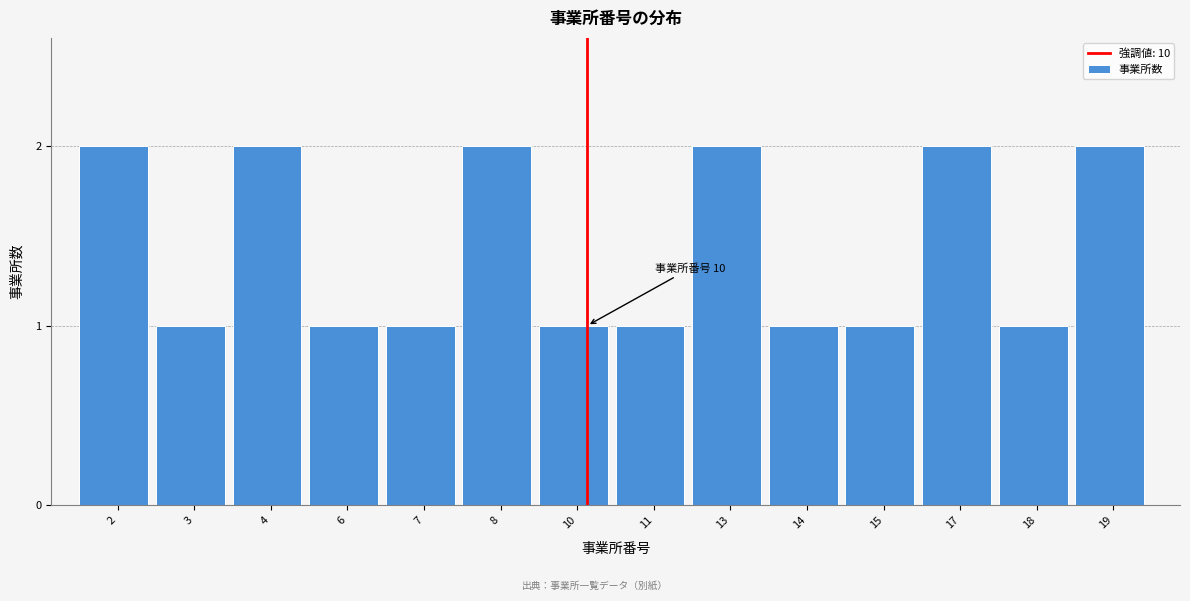

Reading right to left, extract all data points from this chart.

19=2	18=1	17=2	15=1	14=1	13=2	11=1	10=1	8=2	7=1	6=1	4=2	3=1	2=2